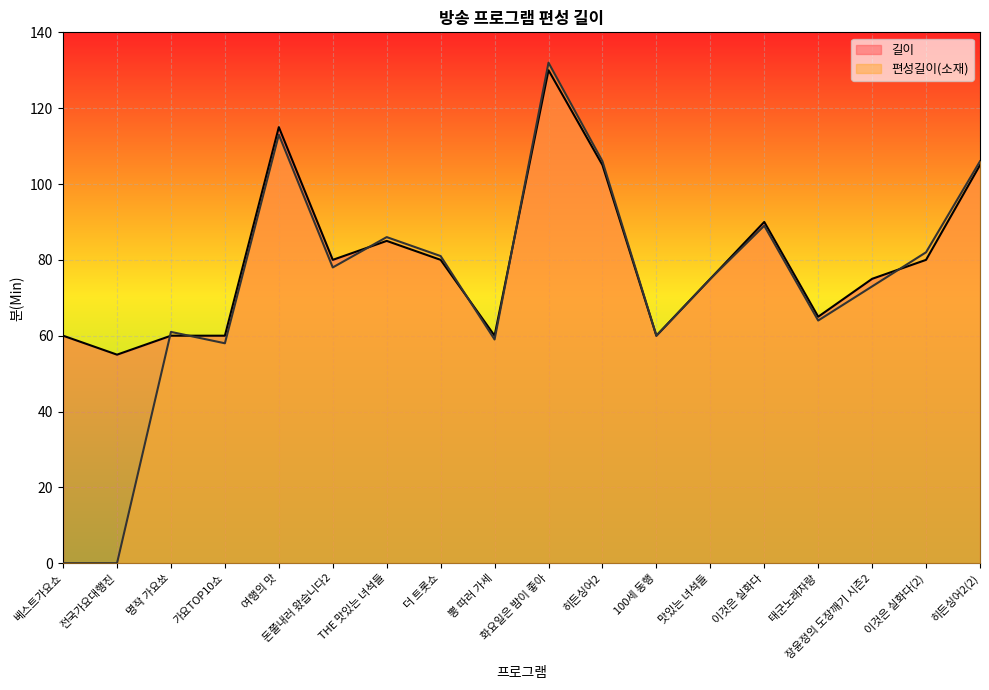

At which label does 길이 reach its minimum?

전국가요대행진